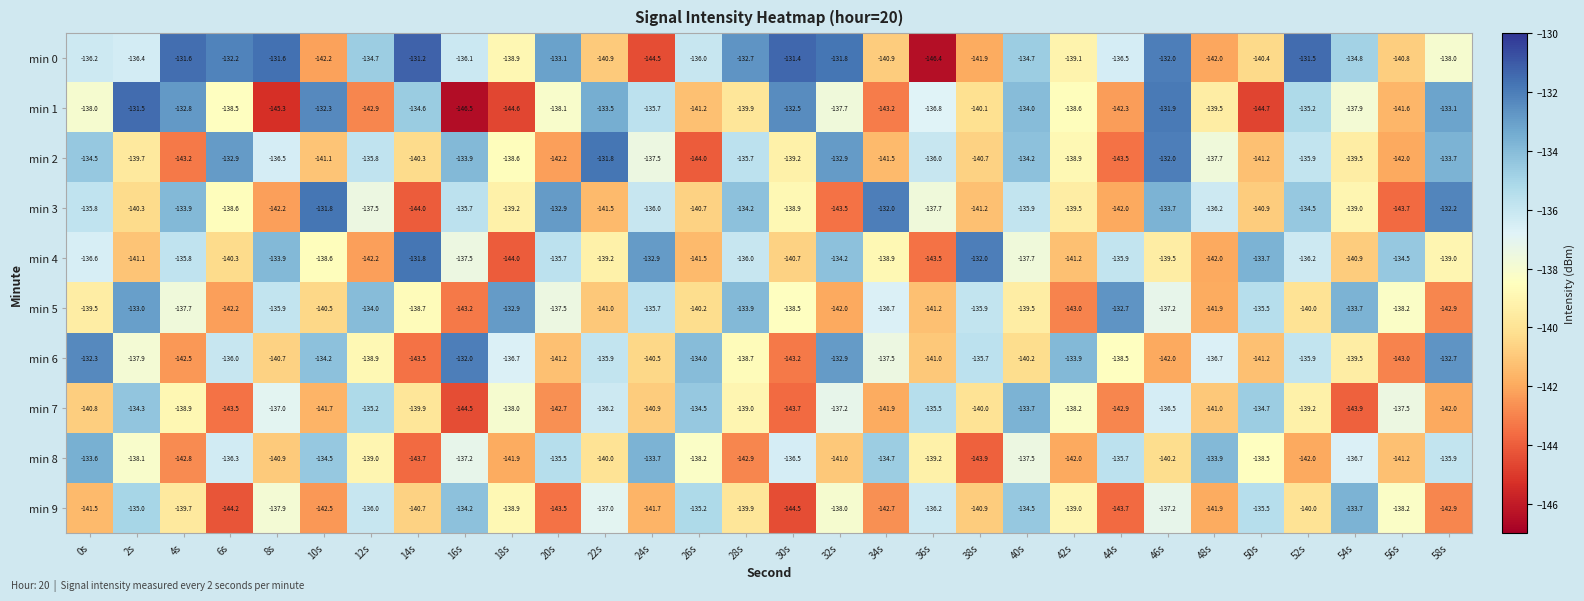

What is the greatest value displayed?

-131.2